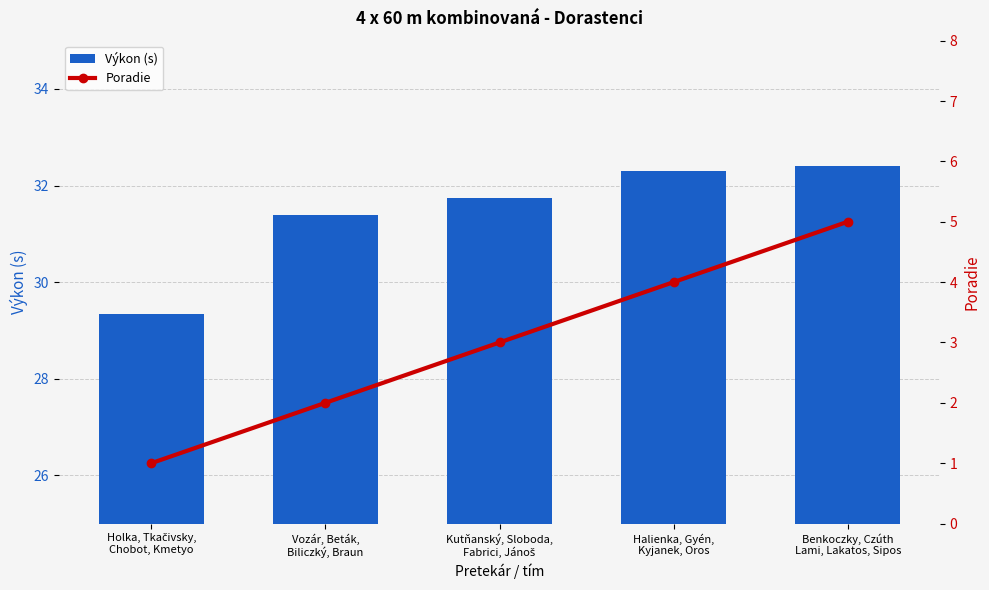

How many data points does each series have?

5